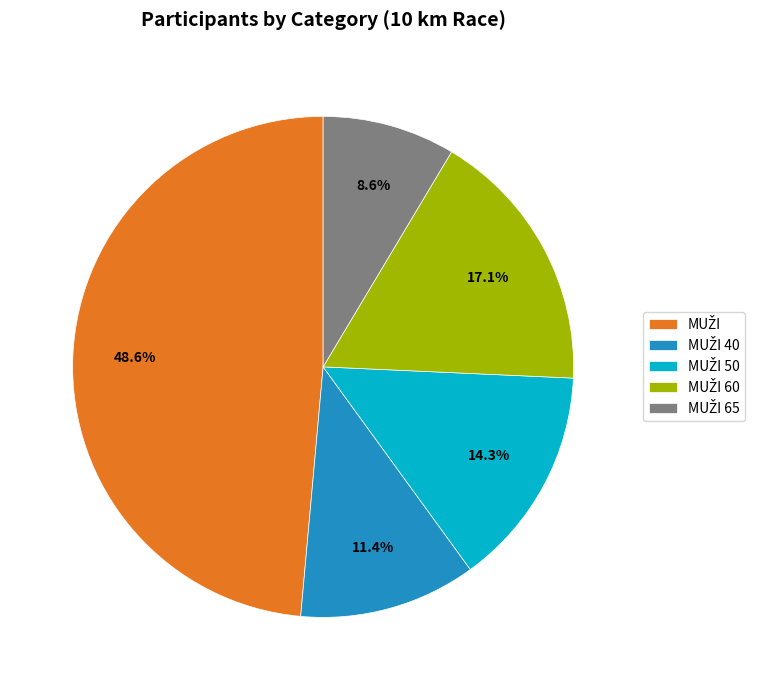

Is there any slice that represents more than half of the pie?

No